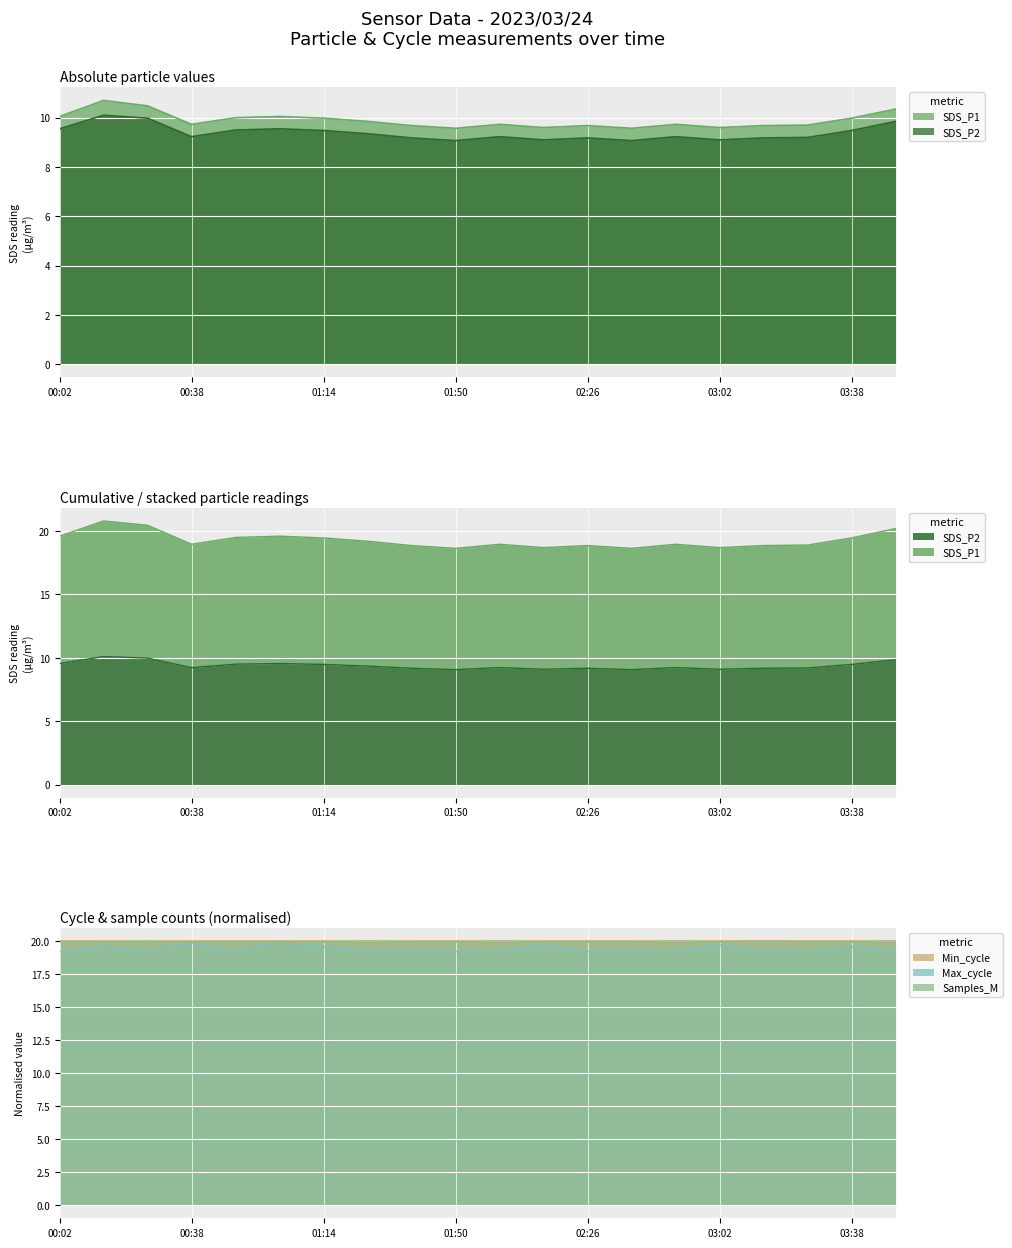

What is the spread (max minus min) of values at 03:14?

10.8